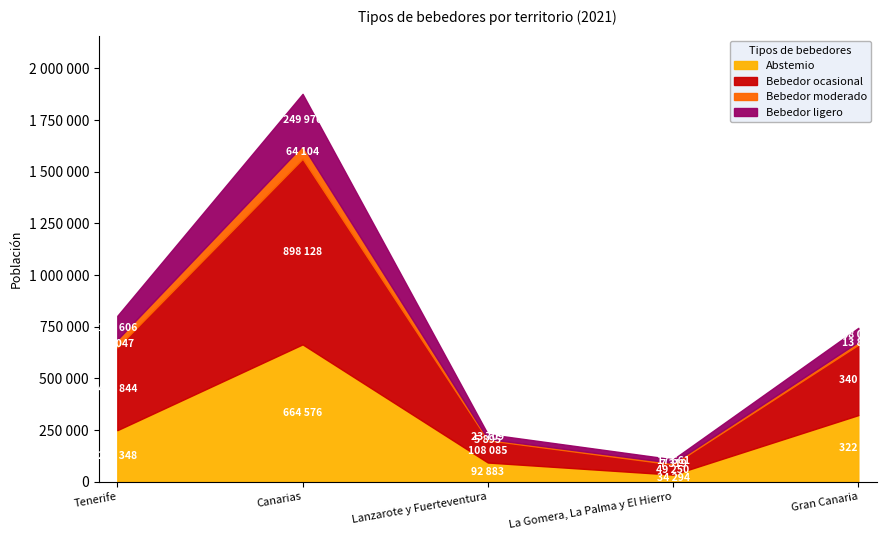

What is the label of the 3rd point from the right?

Lanzarote y Fuerteventura